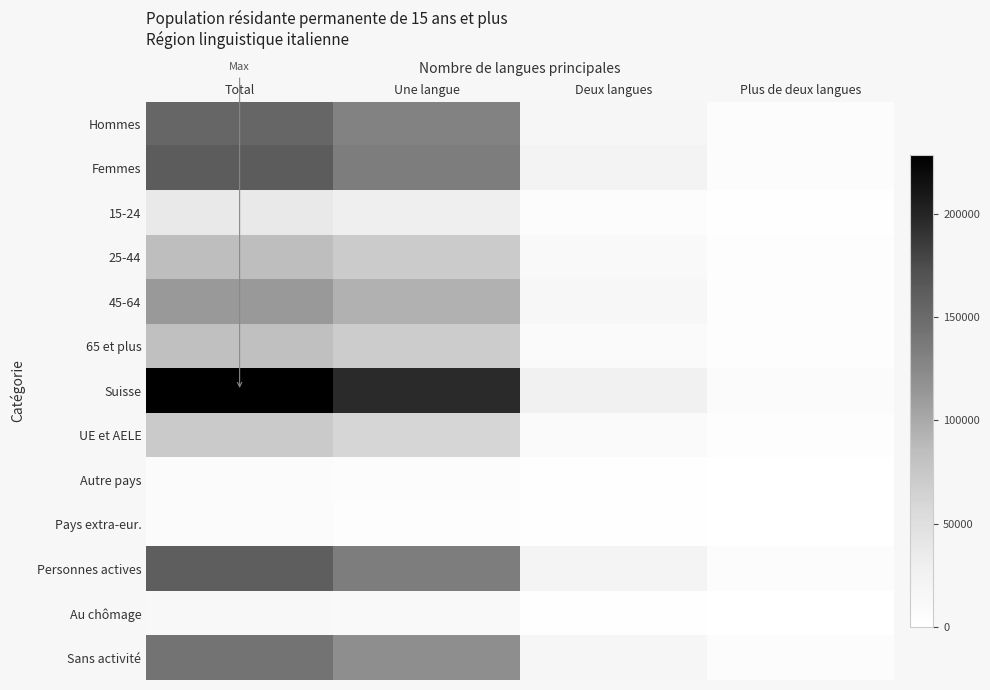

Reading right to left, extract all data points from this chart.

Hommes: Plus de deux langues=5402.2	Deux langues=17569.3	Une langue=130128.9	Total=153100.4
Femmes: Plus de deux langues=6057.4	Deux langues=21774.4	Une langue=134487.1	Total=162319.0
15-24: Plus de deux langues=1544.6	Deux langues=4987.0	Une langue=30174.2	Total=36705.8
25-44: Plus de deux langues=2905.8	Deux langues=10966.3	Une langue=70564.4	Total=84436.6
45-64: Plus de deux langues=3766.8	Deux langues=13938.2	Une langue=94127.1	Total=111832.1
65 et plus: Plus de deux langues=3242.5	Deux langues=9452.1	Une langue=69750.3	Total=82444.9
Suisse: Plus de deux langues=7100.9	Deux langues=25792.9	Une langue=195669.2	Total=228563.0
UE et AELE: Plus de deux langues=2952.8	Deux langues=9241.8	Une langue=59940.1	Total=72134.6
Autre pays: Plus de deux langues=592.8	Deux langues=2290.7	Une langue=4738.8	Total=7622.2
Pays extra-eur.: Plus de deux langues=813.2	Deux langues=2018.3	Une langue=4268.0	Total=7099.4
Personnes actives: Plus de deux langues=5690.6	Deux langues=19874.6	Une langue=134660.4	Total=160225.6
Au chômage: Plus de deux langues=525.8	Deux langues=2164.7	Une langue=10058.7	Total=12749.2
Sans activité: Plus de deux langues=5243.3	Deux langues=17304.3	Une langue=119896.9	Total=142444.6